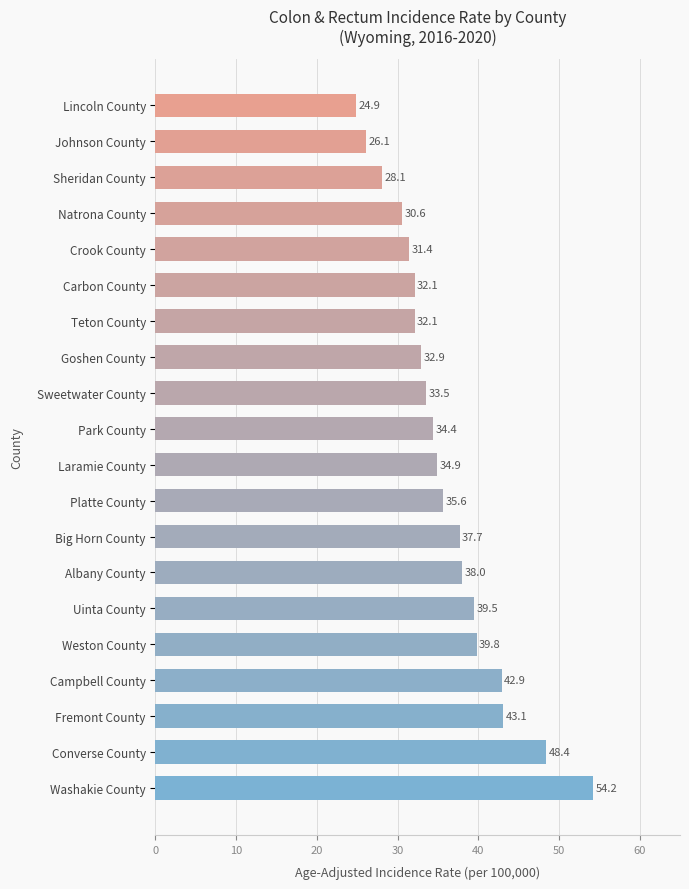

At which category does the chart reach its peak across all series?

Washakie County